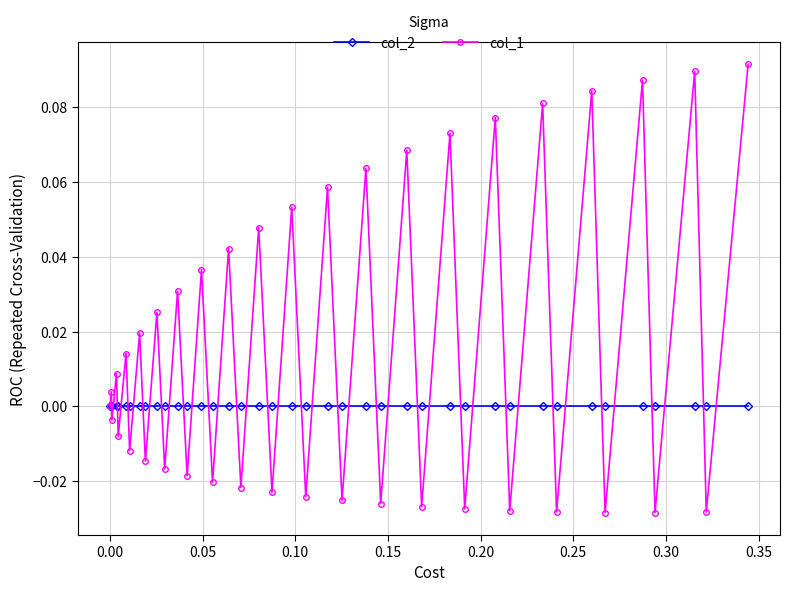

True or false: col_1 has more than 2 points higher than both neighbors.

True